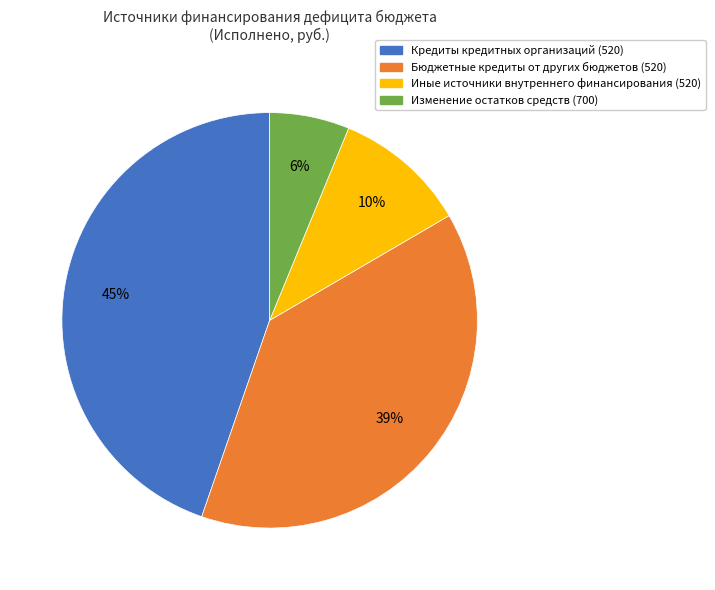

How many segments does this pie chart have?

4